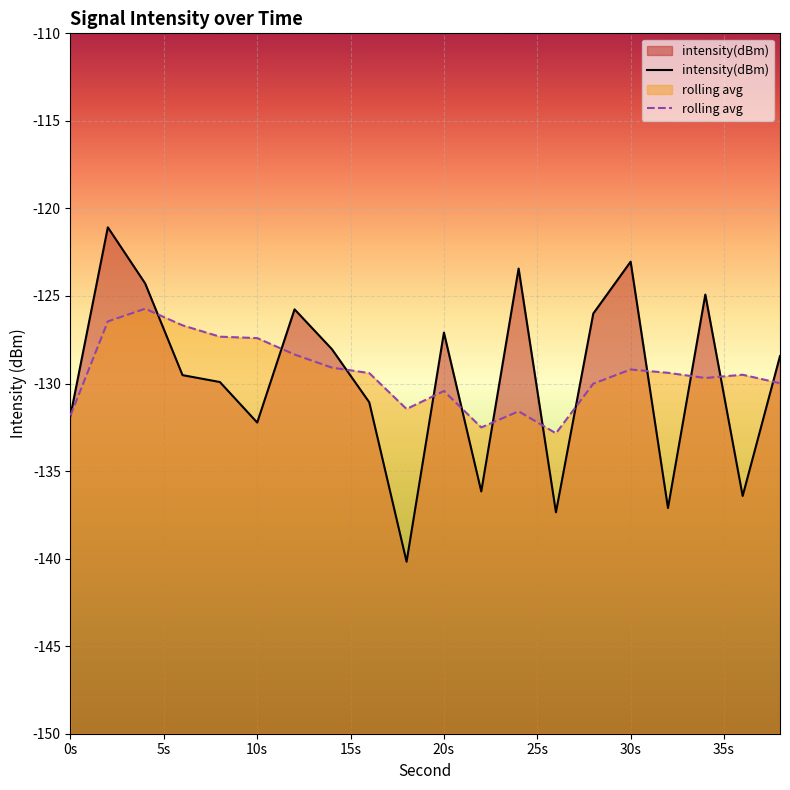

List the series in order of their peak value, highest first.

intensity(dBm), rolling avg